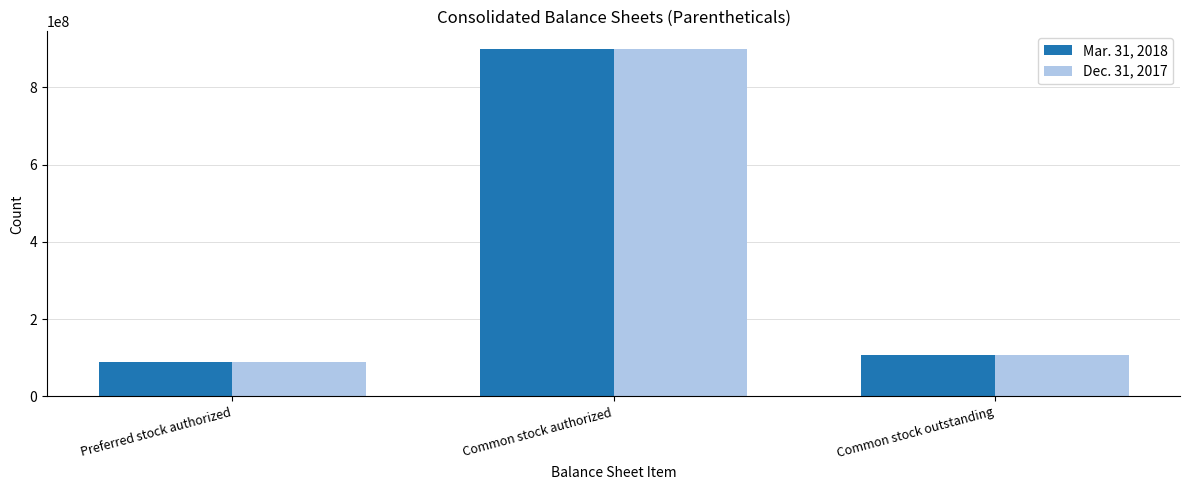

Reading right to left, extract all data points from this chart.

Mar. 31, 2018: Common stock outstanding=106220558	Common stock authorized=900000000	Preferred stock authorized=90000000
Dec. 31, 2017: Common stock outstanding=105990483	Common stock authorized=900000000	Preferred stock authorized=90000000